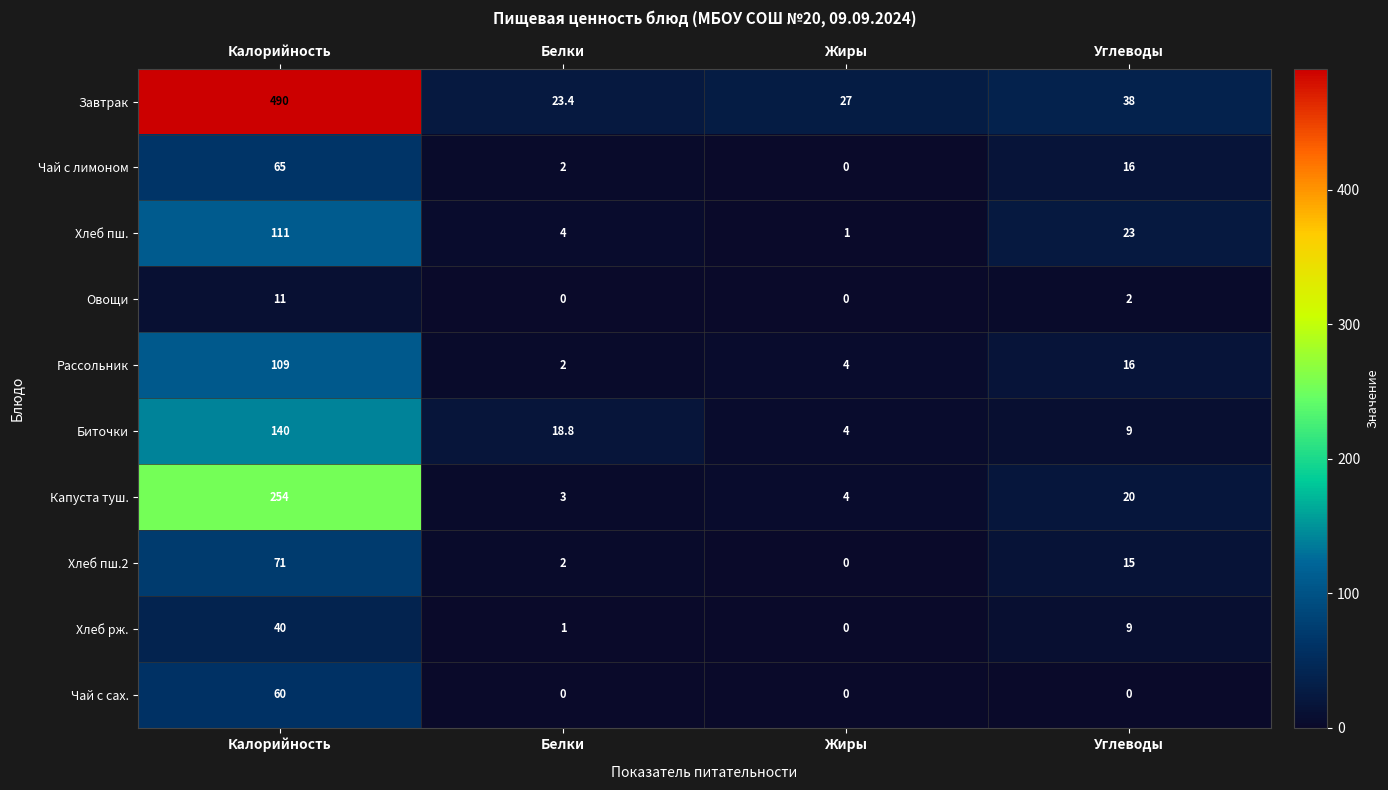

At which category is the sum across all series the highest?

Калорийность